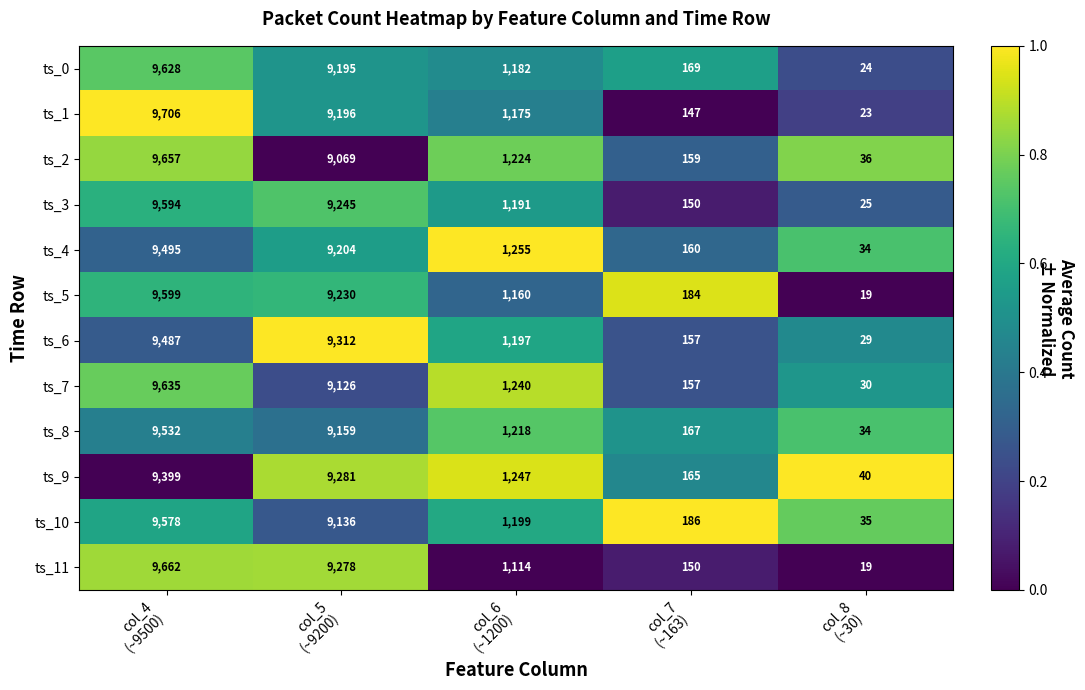

Which series has the largest total across all categories?

ts_1